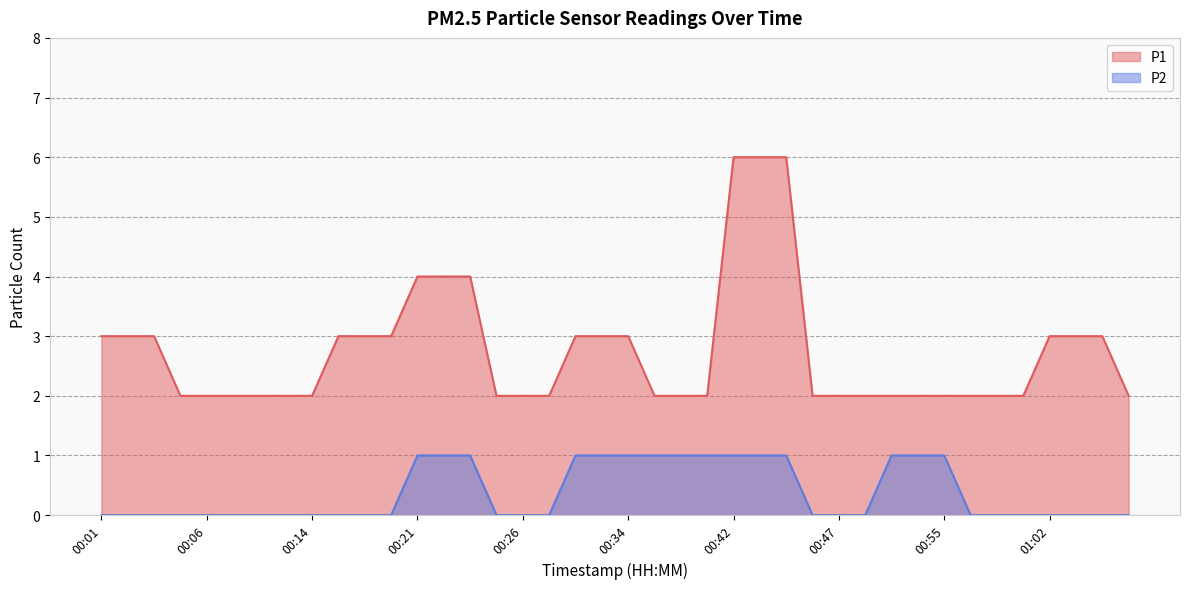

At which category is the sum across all series the highest?

00:42